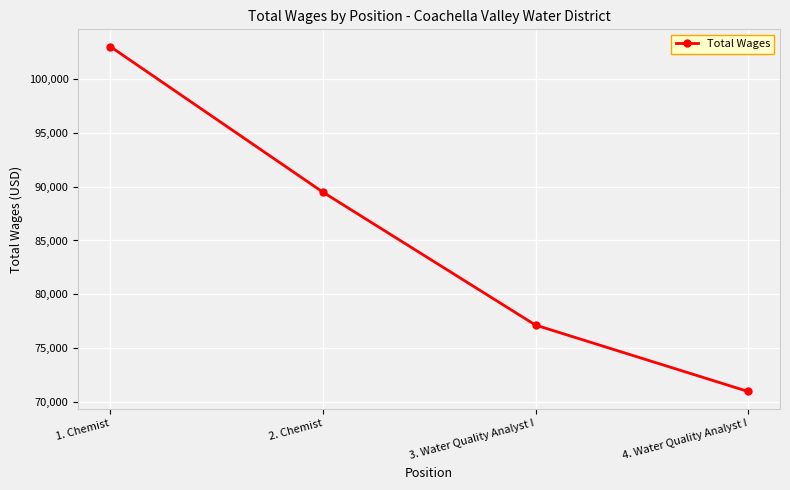

Rank the categories by value from highest to lowest.

1. Chemist, 2. Chemist, 3. Water Quality Analyst I, 4. Water Quality Analyst I